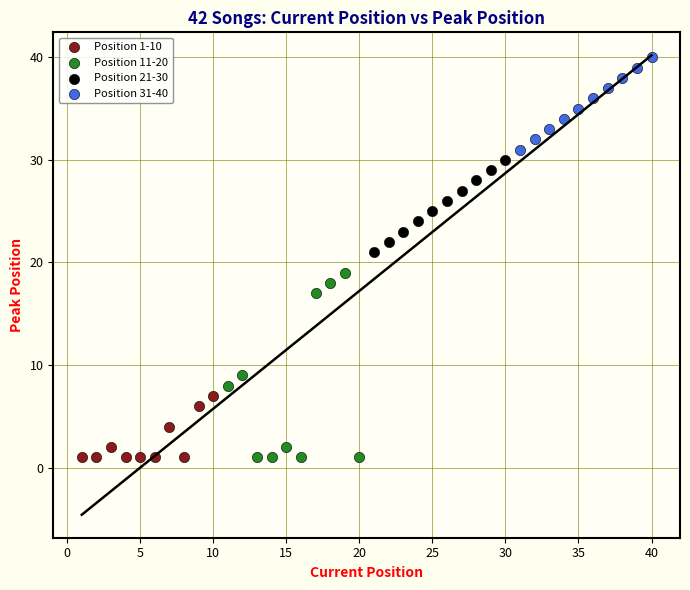

What are all the series names shown in the legend?

Position 1-10, Position 11-20, Position 21-30, Position 31-40